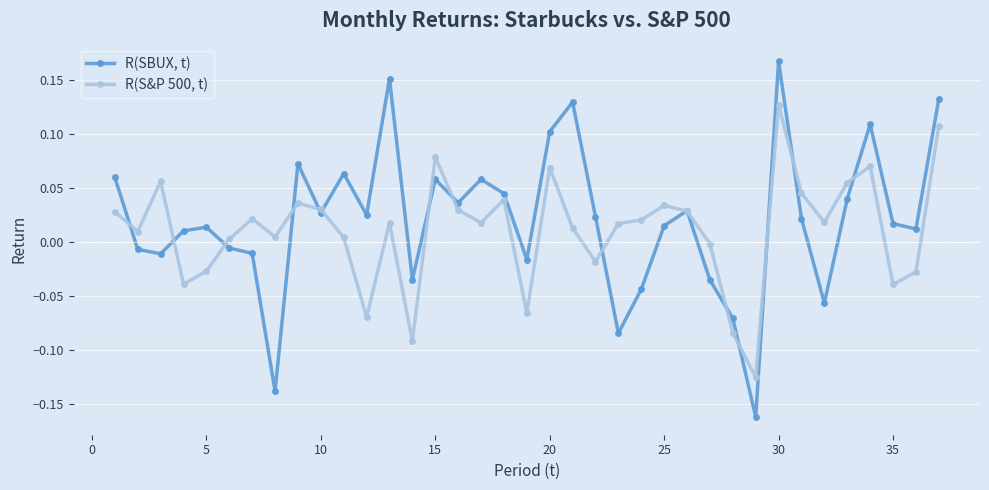

Which series has the largest range (max minus min)?

R(SBUX, t)